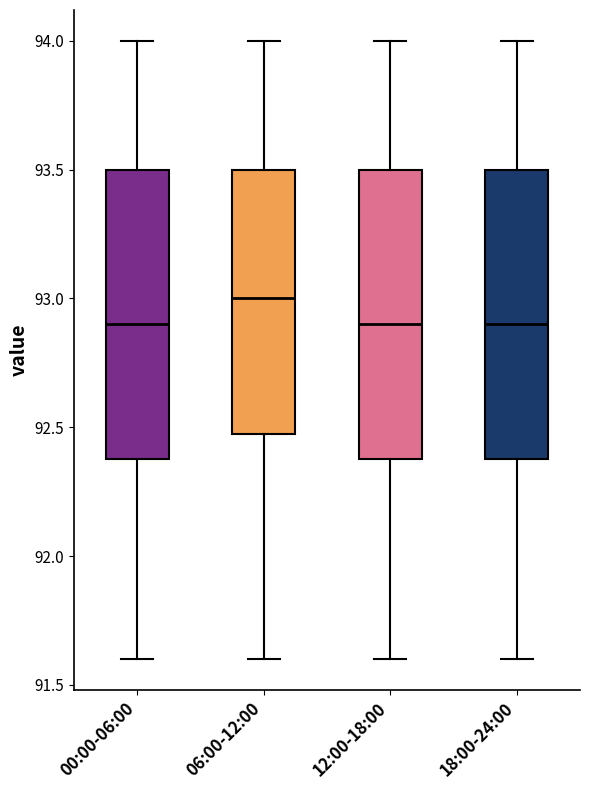

Reading left to right, transcribe this box plot: for each box, give where its median line is, the range the box spans, and where its two whiskers end, as read against the y-axis. The values are not printed on the chart, so give them approximately, as read against the axis.

00:00-06:00: median 92.9, box 92.4 to 93.5, whiskers 91.6 to 94.0
06:00-12:00: median 93.0, box 92.5 to 93.5, whiskers 91.6 to 94.0
12:00-18:00: median 92.9, box 92.4 to 93.5, whiskers 91.6 to 94.0
18:00-24:00: median 92.9, box 92.4 to 93.5, whiskers 91.6 to 94.0